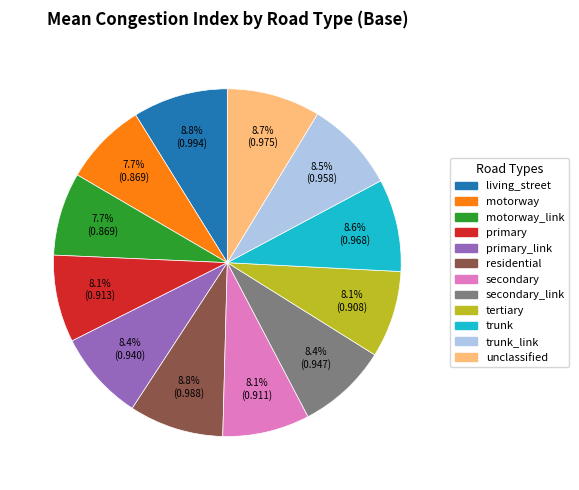

Is there any slice that represents more than half of the pie?

No